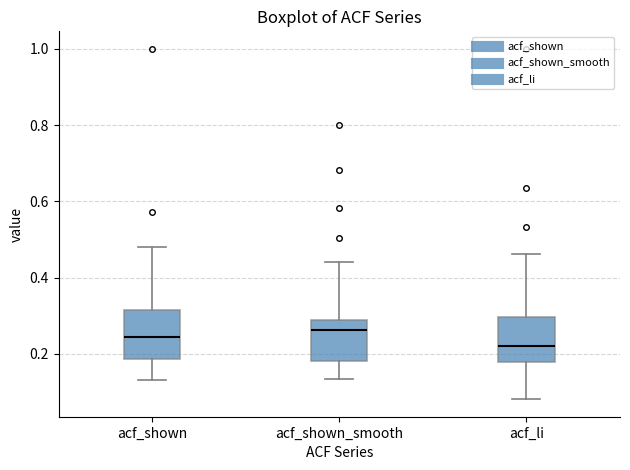

Where does the median line of the box for acf_shown_smooth sit on the y-axis? The values are not printed on the chart, so give them approximately, as read against the axis.

0.26